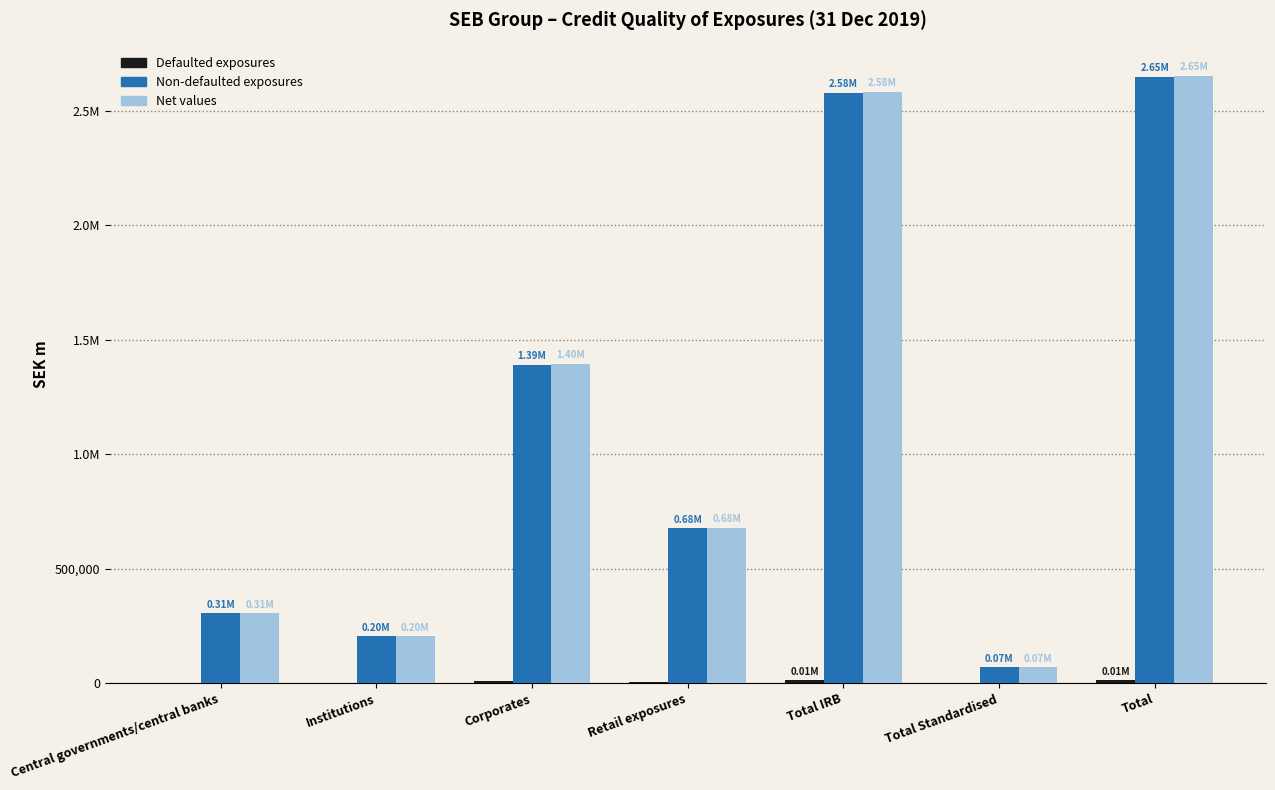

Which series has the largest total across all categories?

Net values